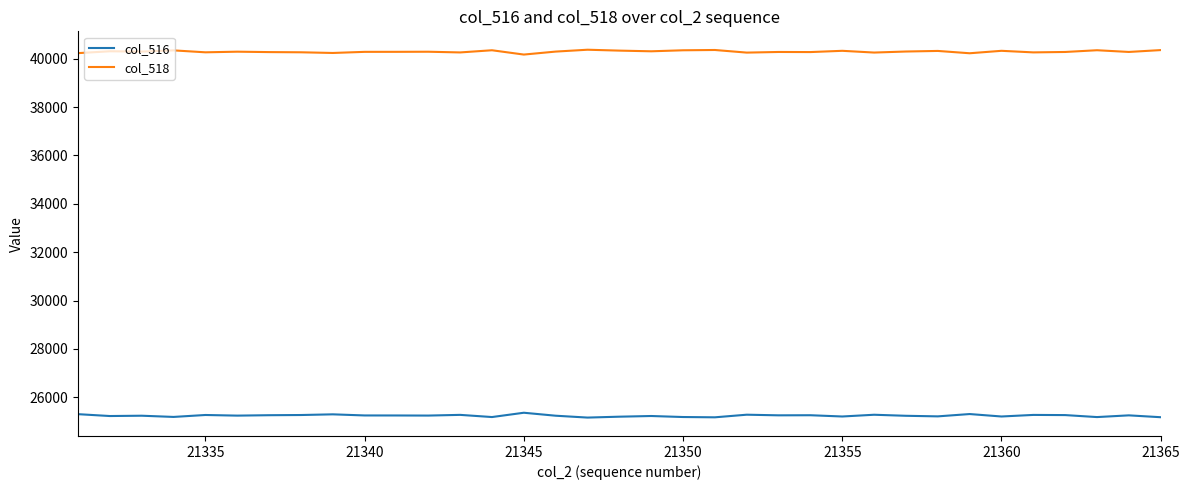

What is the maximum value shown in the chart?

40374